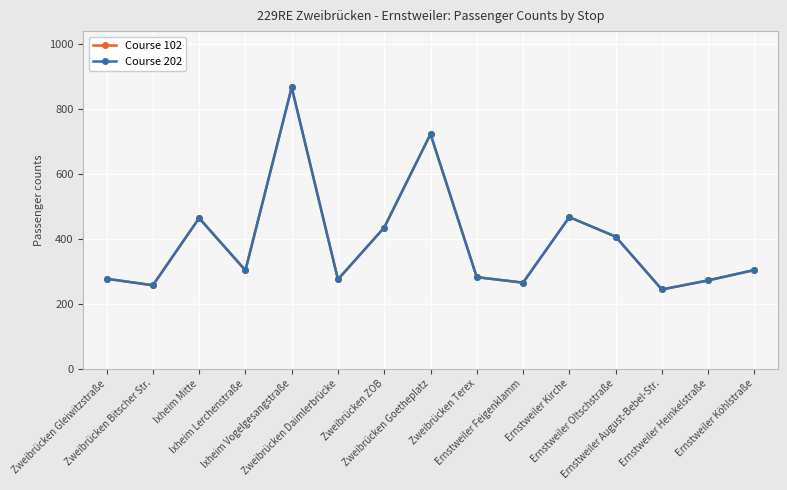

What is the value of the Course 202 point at the 10th from the left?

265